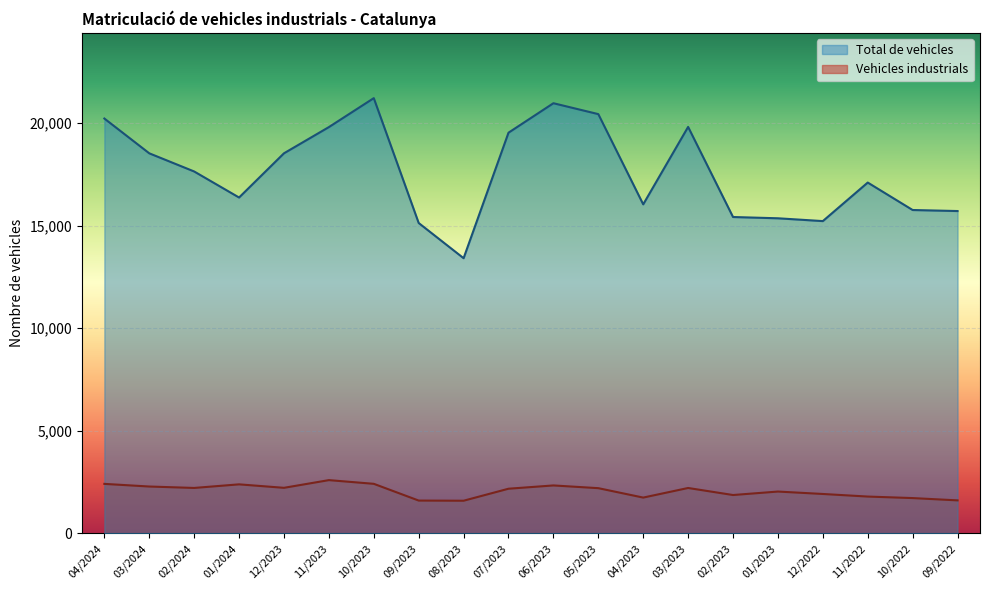

What is the minimum value for Vehicles industrials?

1593